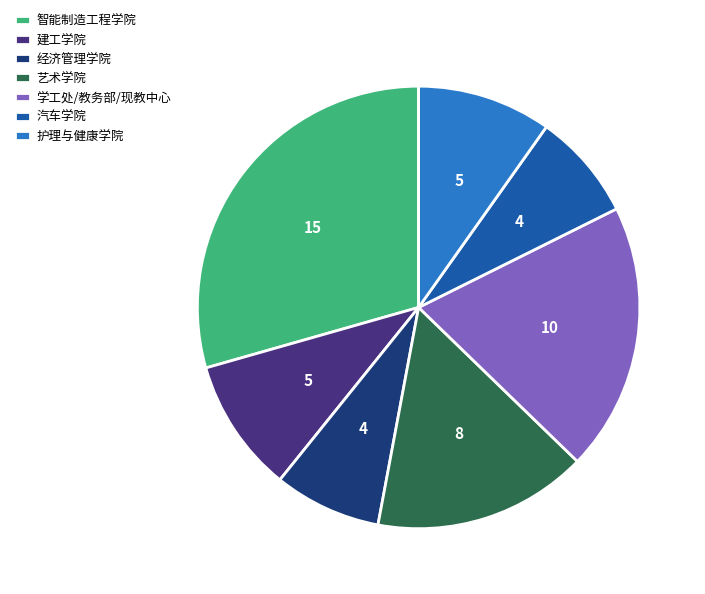

Which has a higher value, 学工处/教务部/现教中心 or 汽车学院?

学工处/教务部/现教中心